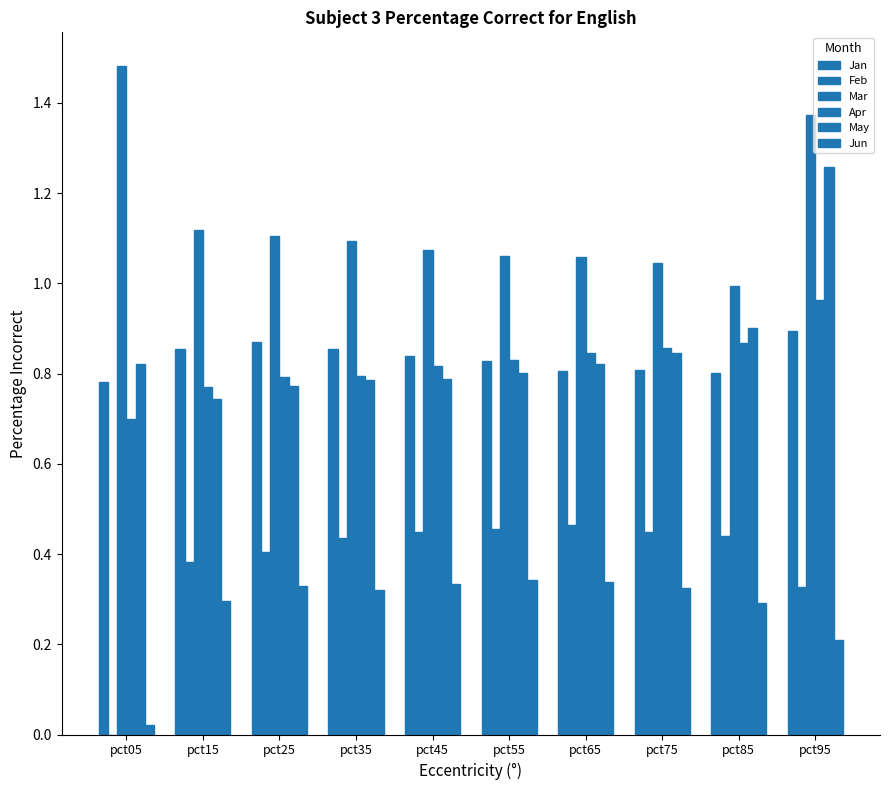

Is it true that Mar equals 1.1 at pct45?

True